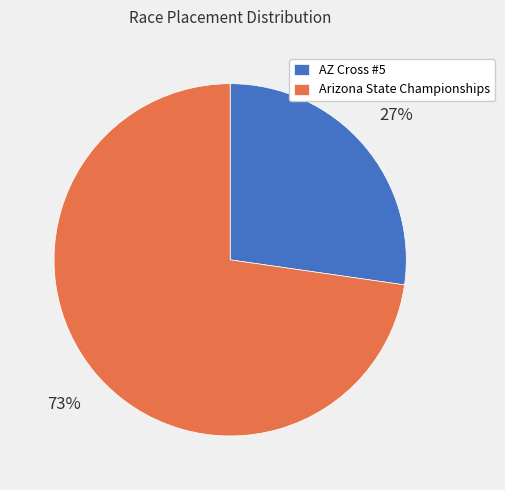

True or false: AZ Cross #5 accounts for 27% of the total.

True